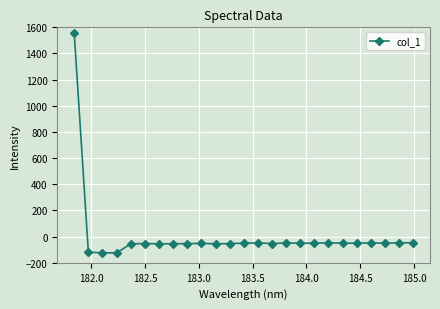

True or false: the data has more than 2 interior local peaks.

True